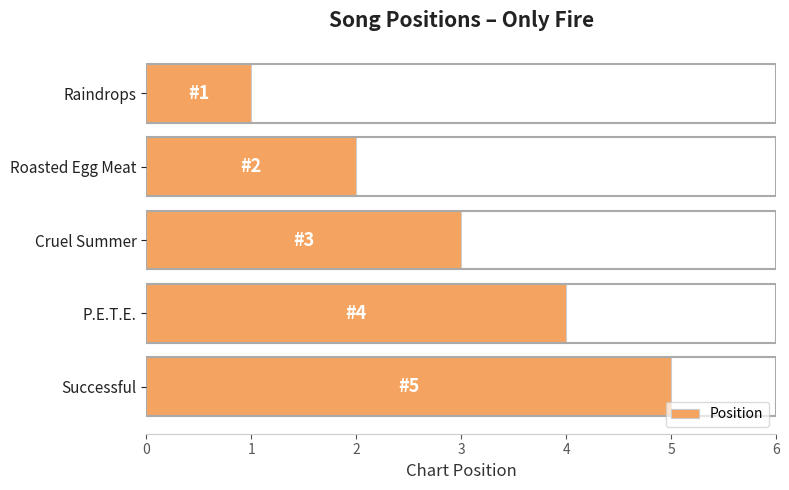

Which category has the highest value across all series?

Successful